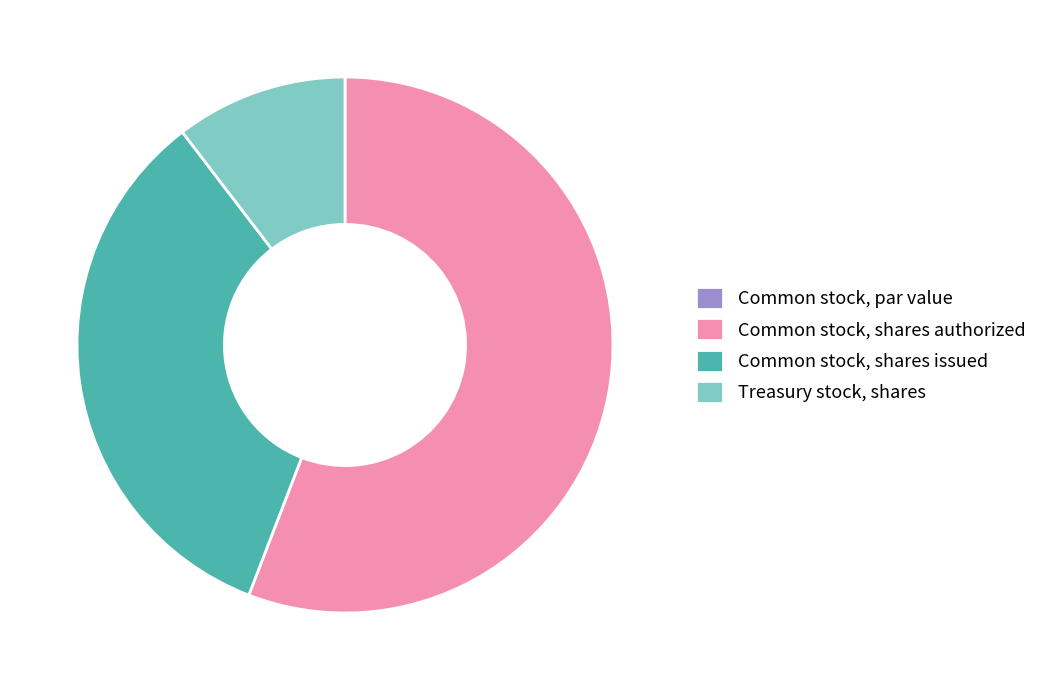

Does Common stock, shares authorized account for over 50% of the chart?

Yes